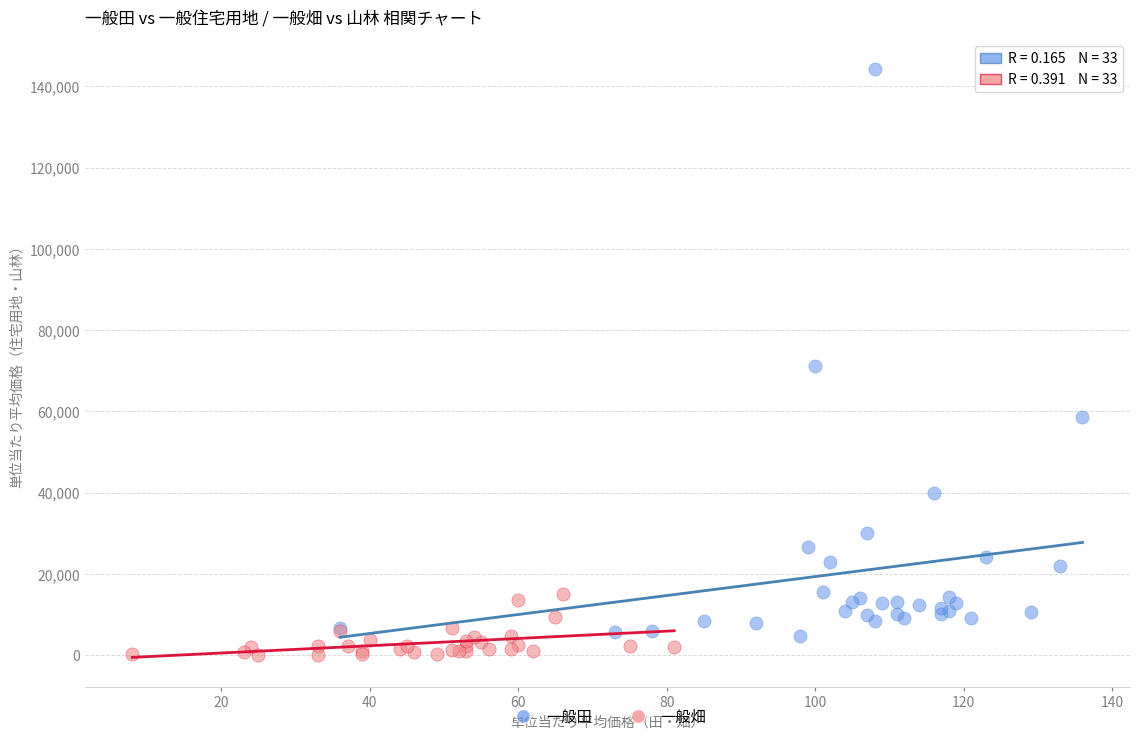

Which series contains the highest Y value?

一般田